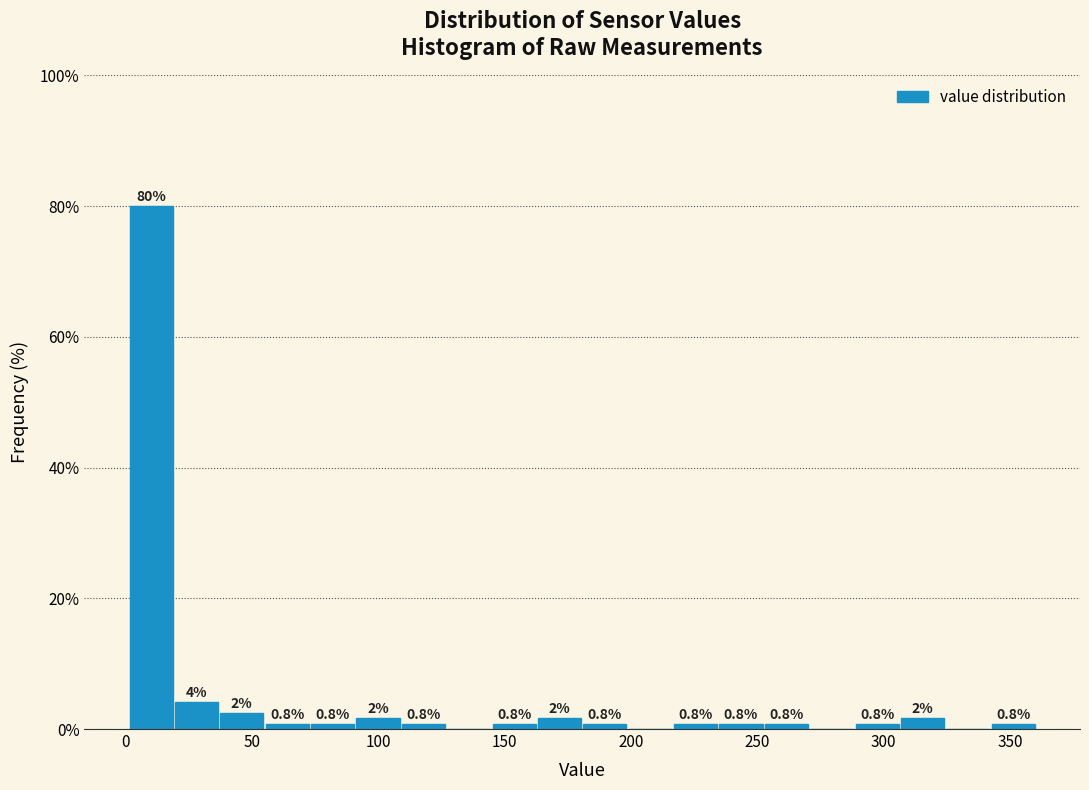

Around what value on the x-axis is the tallest bar? Give the approximate position of its centre, as read against the axis.

10